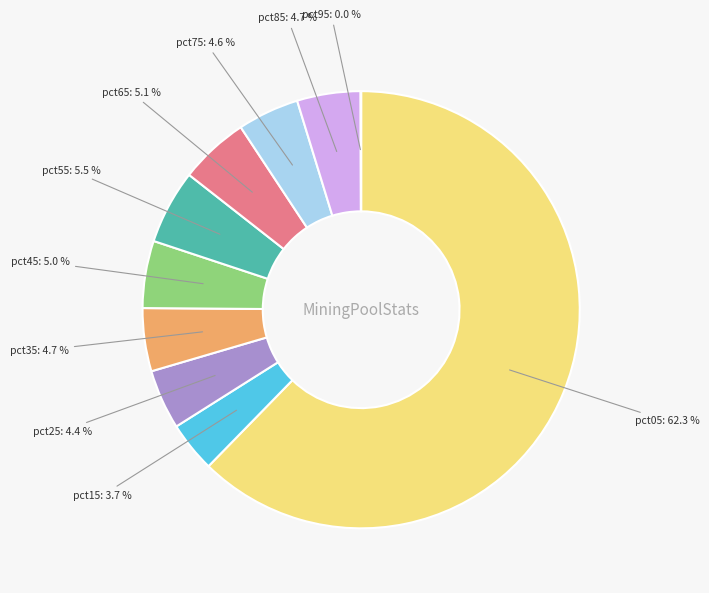

Does any single category account for the majority?

Yes